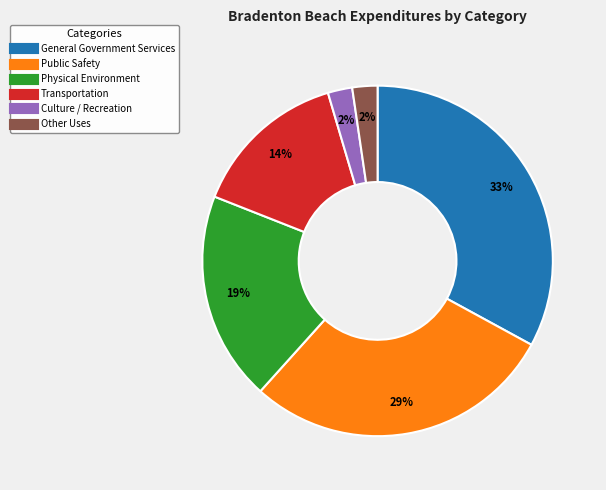

Does General Government Services account for over 50% of the chart?

No